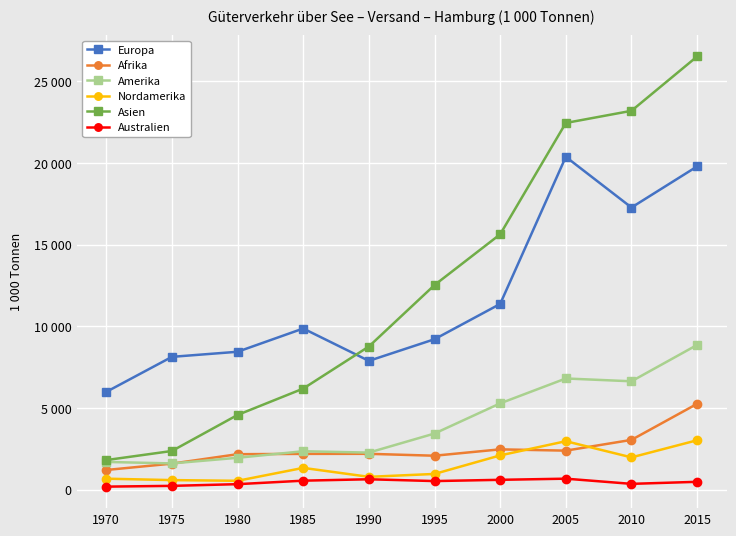

What is the difference between the highest and lowest values at 1985?

9318.0